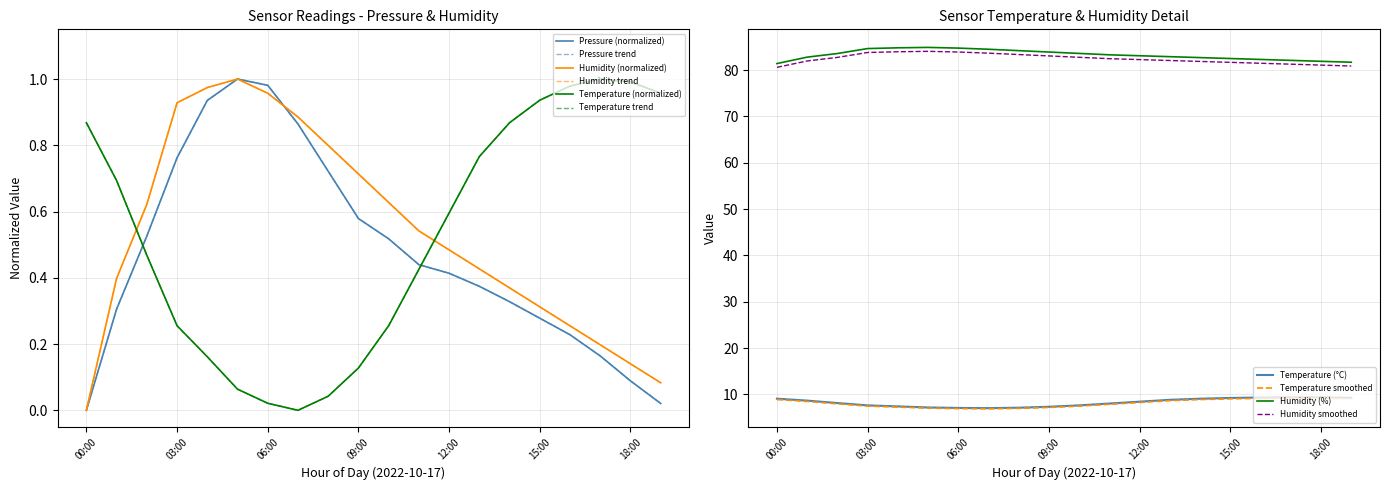

Reading left to right, list all the values displayed in this chart.

pressure: 0.0	0.3	0.5	0.8	0.9	1.0	1.0	0.9	0.7	0.6	0.5	0.4	0.4	0.4	0.3	0.3	0.2	0.2	0.1	0.0
humidity: 0.0	0.4	0.6	0.9	1.0	1.0	1.0	0.9	0.8	0.7	0.6	0.5	0.5	0.4	0.4	0.3	0.3	0.2	0.1	0.1
temperature: 0.9	0.7	0.5	0.3	0.2	0.1	0.0	0.0	0.0	0.1	0.3	0.4	0.6	0.8	0.9	0.9	1.0	1.0	1.0	1.0